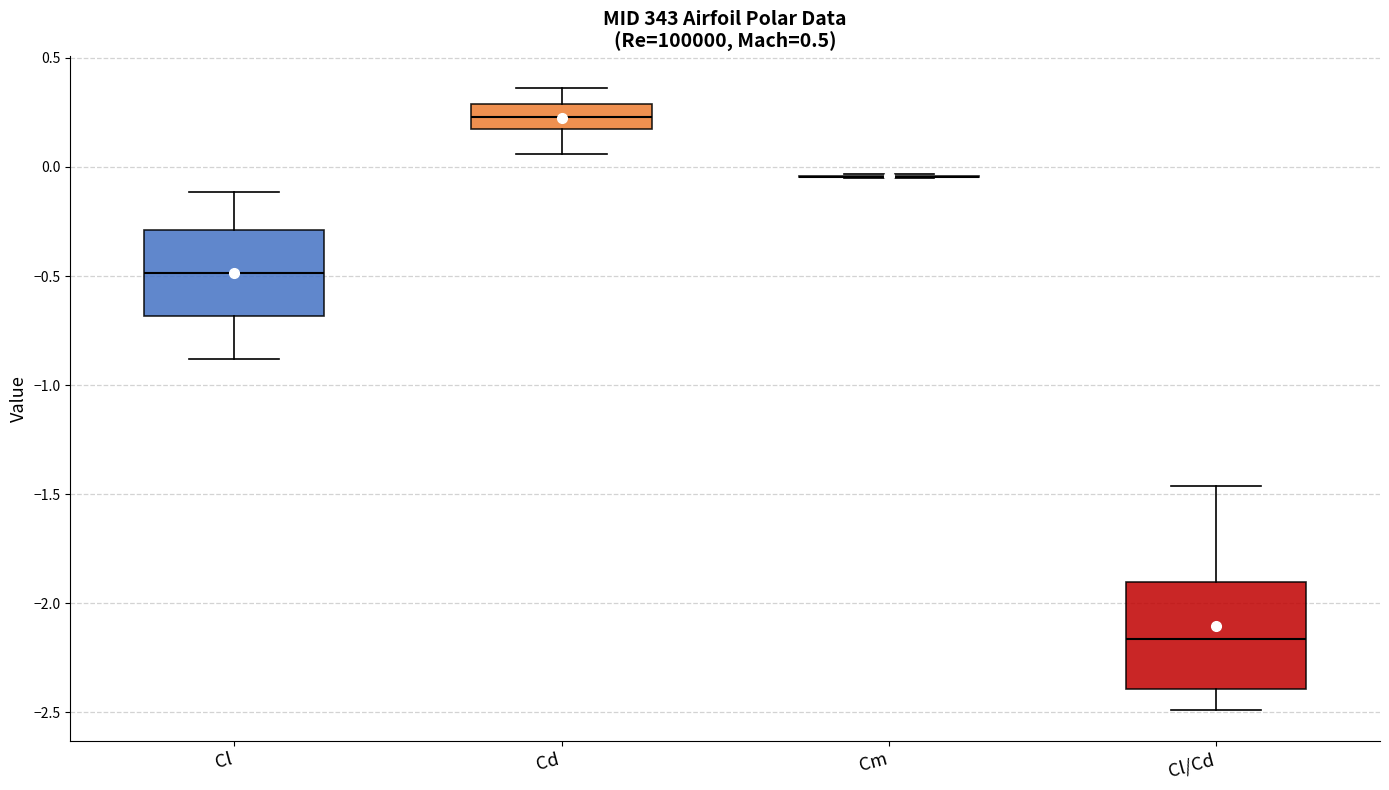

Where does the median line of the box for Cd sit on the y-axis? The values are not printed on the chart, so give them approximately, as read against the axis.

0.25